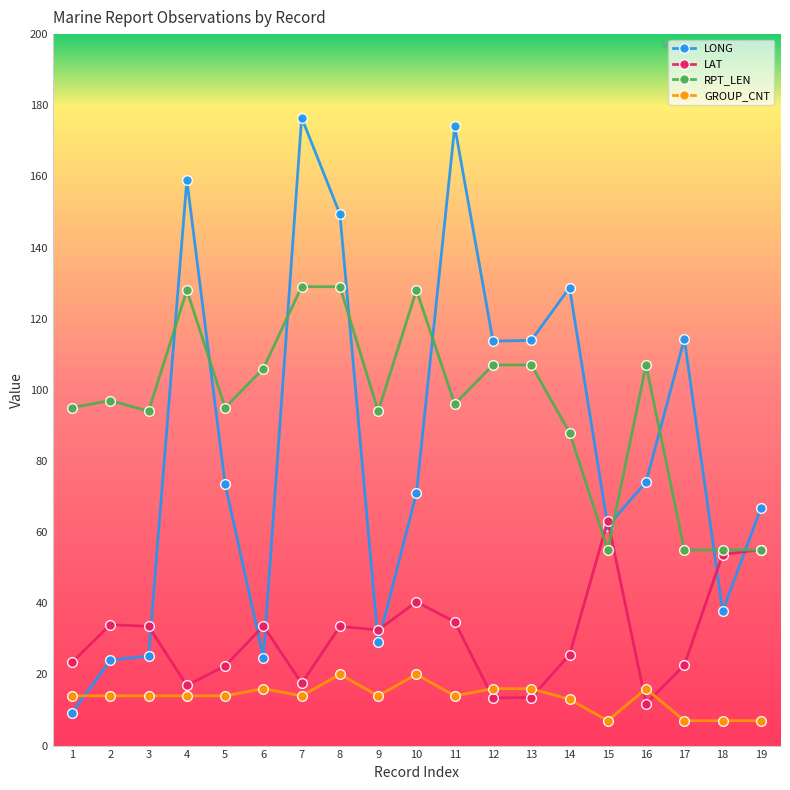

Is it true that LONG equals 24.7 at 6?

True